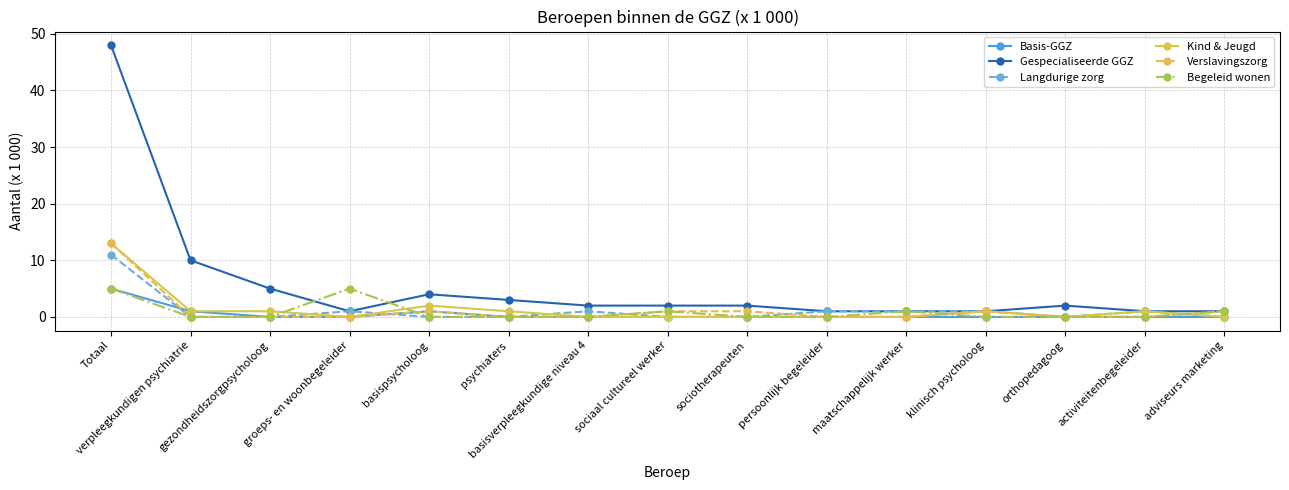

What is the difference between the maximum and minimum values in the Verslavingszorg series?

13